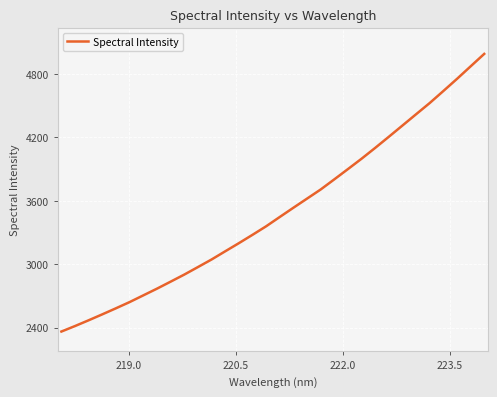

What is the average value?

3500.4